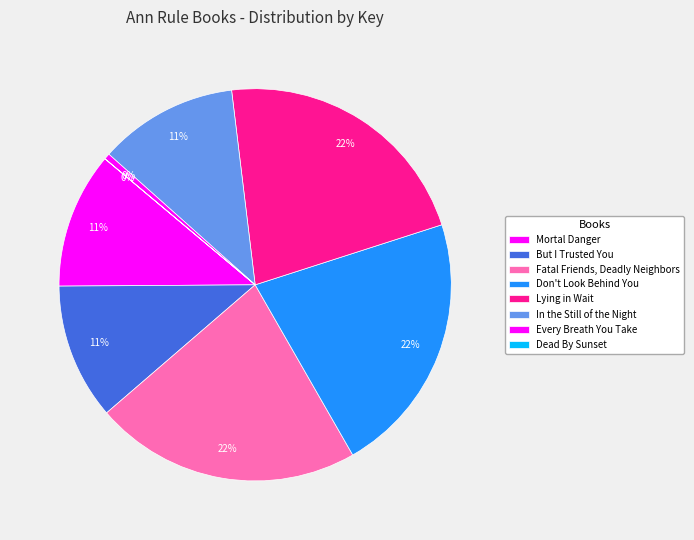

Is it true that Lying in Wait is 22% of the pie?

True